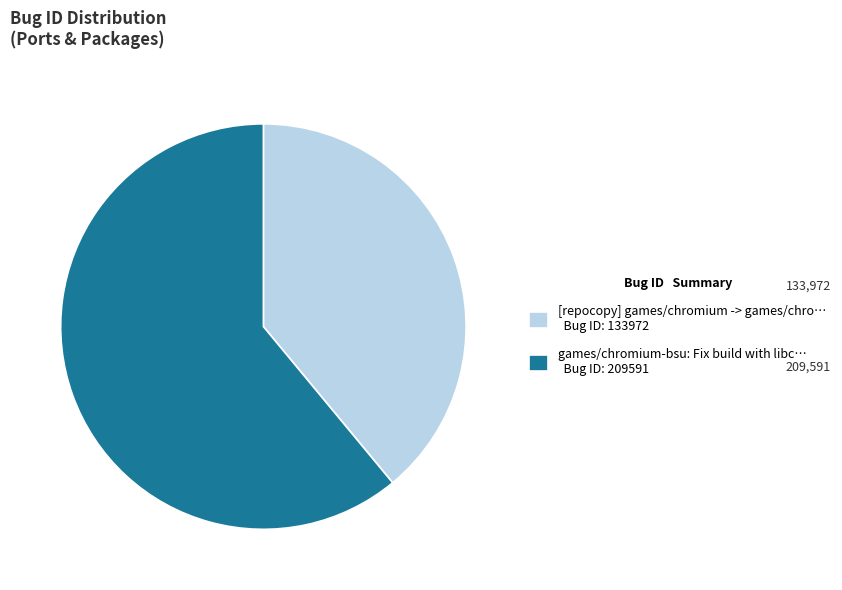

Rank the categories by value from lowest to highest.

[repocopy] games/chromium -> games/chro… Bug ID: 133972, games/chromium-bsu: Fix build with libc… Bug ID: 209591